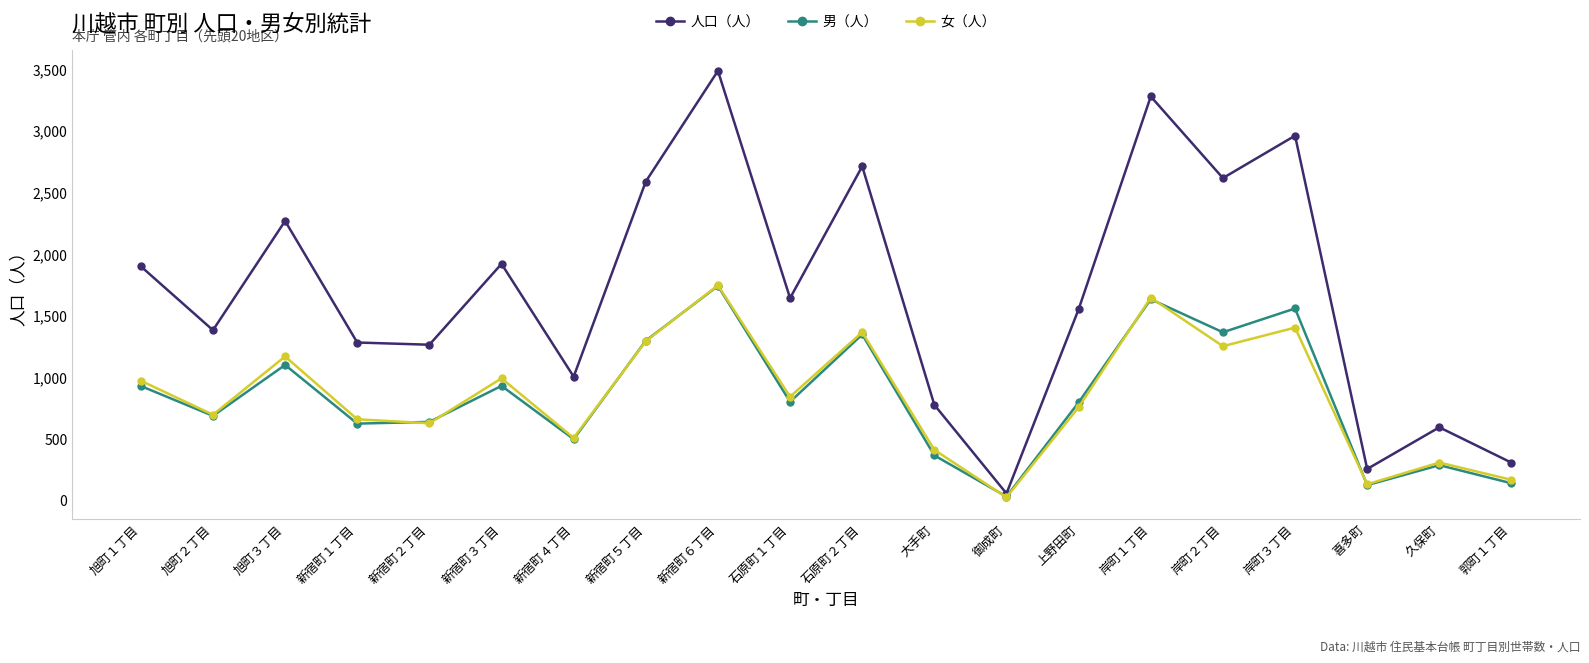

What is the label of the 12th point from the right?

新宿町６丁目